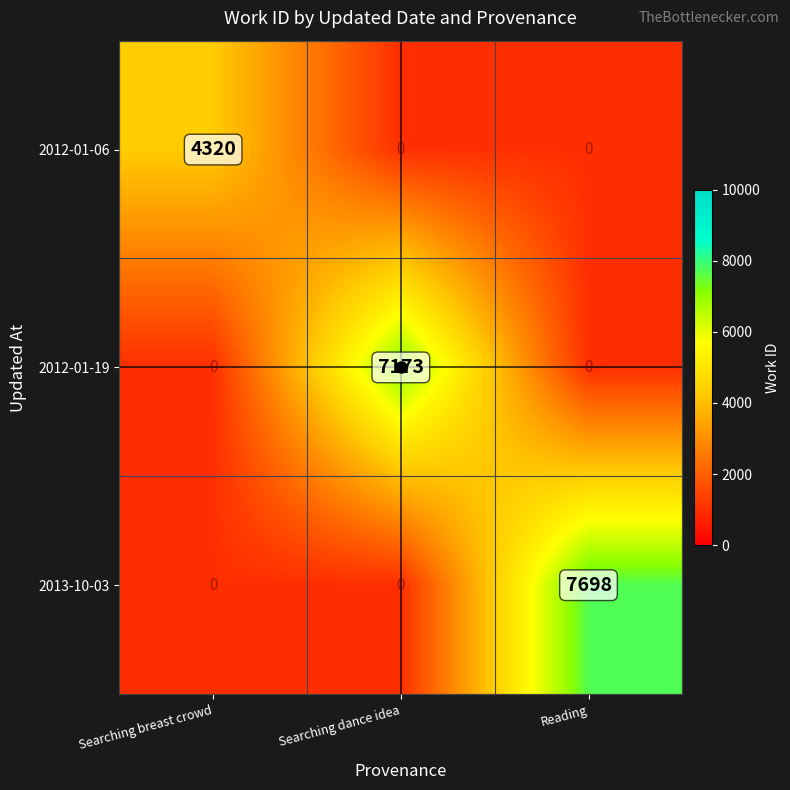

What is the difference between the 2012-01-06 values at Reading and Searching breast crowd?

4320